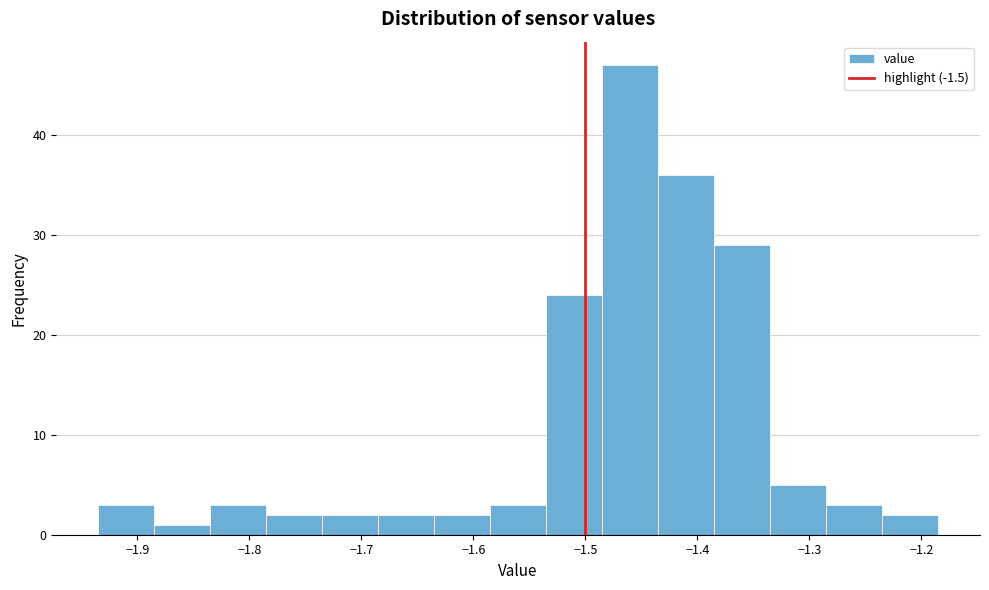

Reading left to right, transcribe this chart: for each bar, give the range it covers on the x-axis and its height. Neither the bar edges nor the heights are printed on the chart, so give them approximately, as read against the axes.

-1.935 to -1.885: 3
-1.885 to -1.835: 1
-1.835 to -1.785: 3
-1.785 to -1.735: 2
-1.735 to -1.685: 2
-1.685 to -1.635: 2
-1.635 to -1.585: 2
-1.585 to -1.535: 3
-1.535 to -1.485: 24
-1.485 to -1.435: 47
-1.435 to -1.385: 36
-1.385 to -1.335: 29
-1.335 to -1.285: 5
-1.285 to -1.235: 3
-1.235 to -1.185: 2